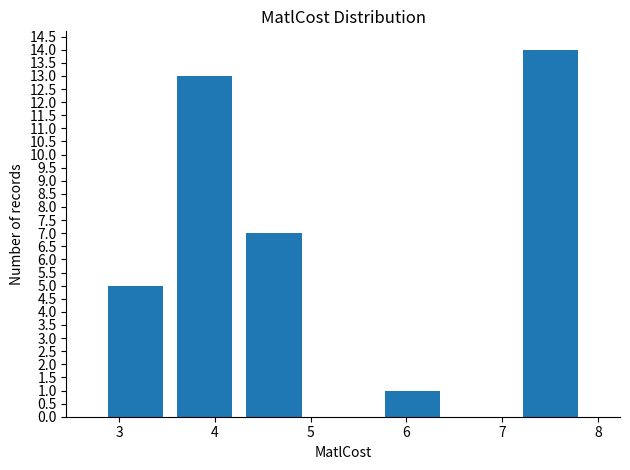

Reading left to right, list every bar in this chart as the range it spans on the x-axis followed by its height. Neither the bar edges nor the heights are printed on the chart, so give them approximately, as read against the axes.

2.8 to 3.5: 5
3.5 to 4.3: 13
4.3 to 5.0: 7
5.0 to 5.7: 0
5.7 to 6.4: 1
6.4 to 7.1: 0
7.1 to 7.9: 14